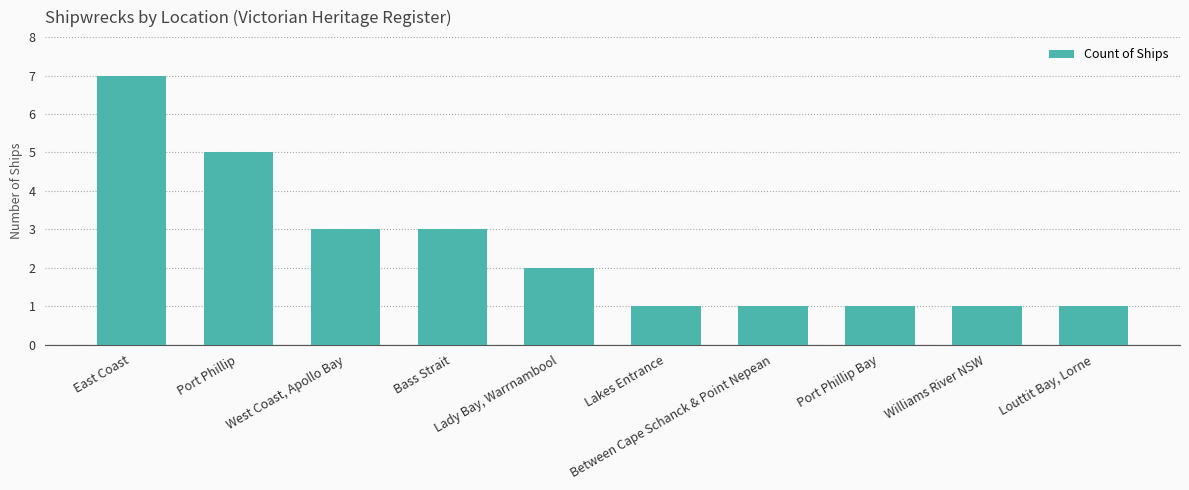

What is the difference between the maximum and minimum values?

6